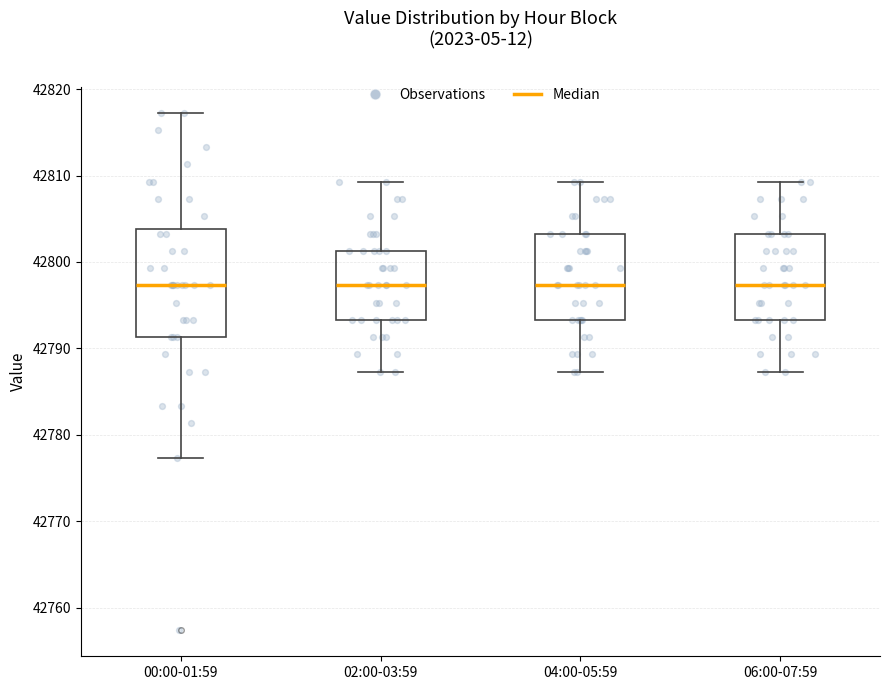

Reading left to right, transcribe this box plot: for each box, give where its median line is, the range the box spans, and where its two whiskers end, as read against the y-axis. The values are not printed on the chart, so give them approximately, as read against the axis.

00:00-01:59: median 42797, box 42791 to 42804, whiskers 42777 to 42817
02:00-03:59: median 42797, box 42793 to 42801, whiskers 42787 to 42809
04:00-05:59: median 42797, box 42793 to 42803, whiskers 42787 to 42809
06:00-07:59: median 42797, box 42793 to 42803, whiskers 42787 to 42809